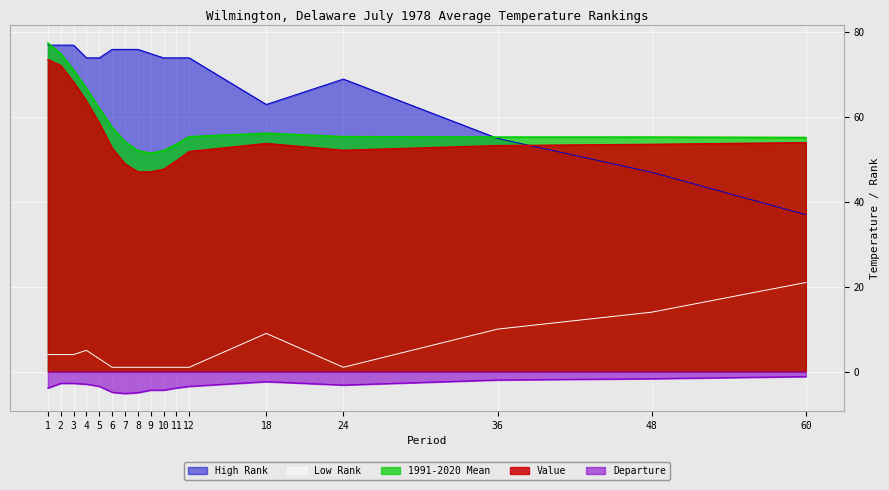

Which series changed the most between 3 and 10?

Value